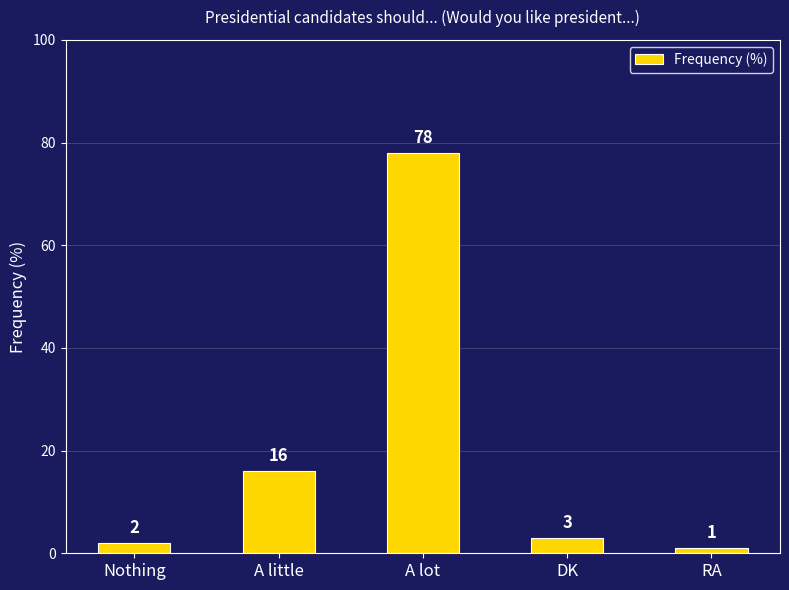

What is the difference between the second highest and minimum values?

15